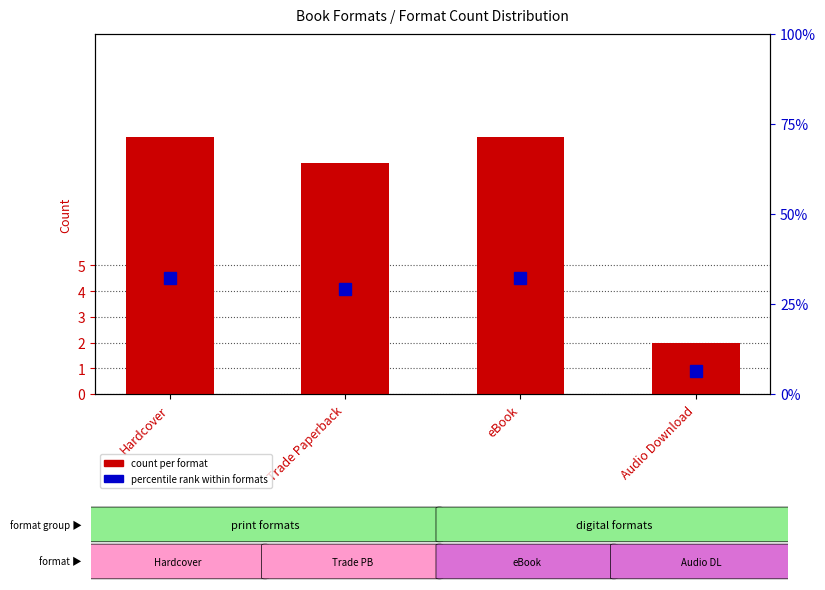

What position from the left is Audio Download?

4